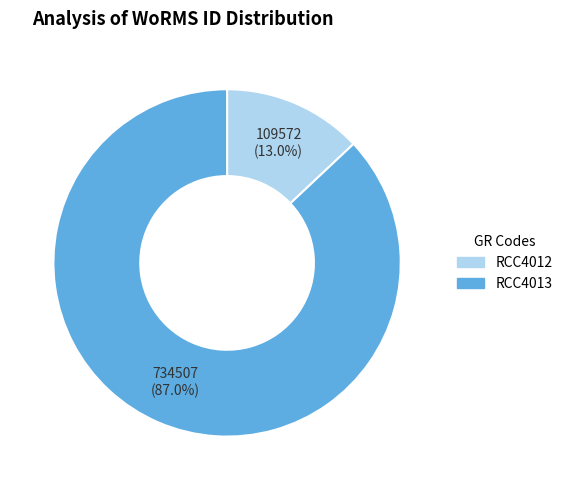

Count the number of slices in the pie.

2